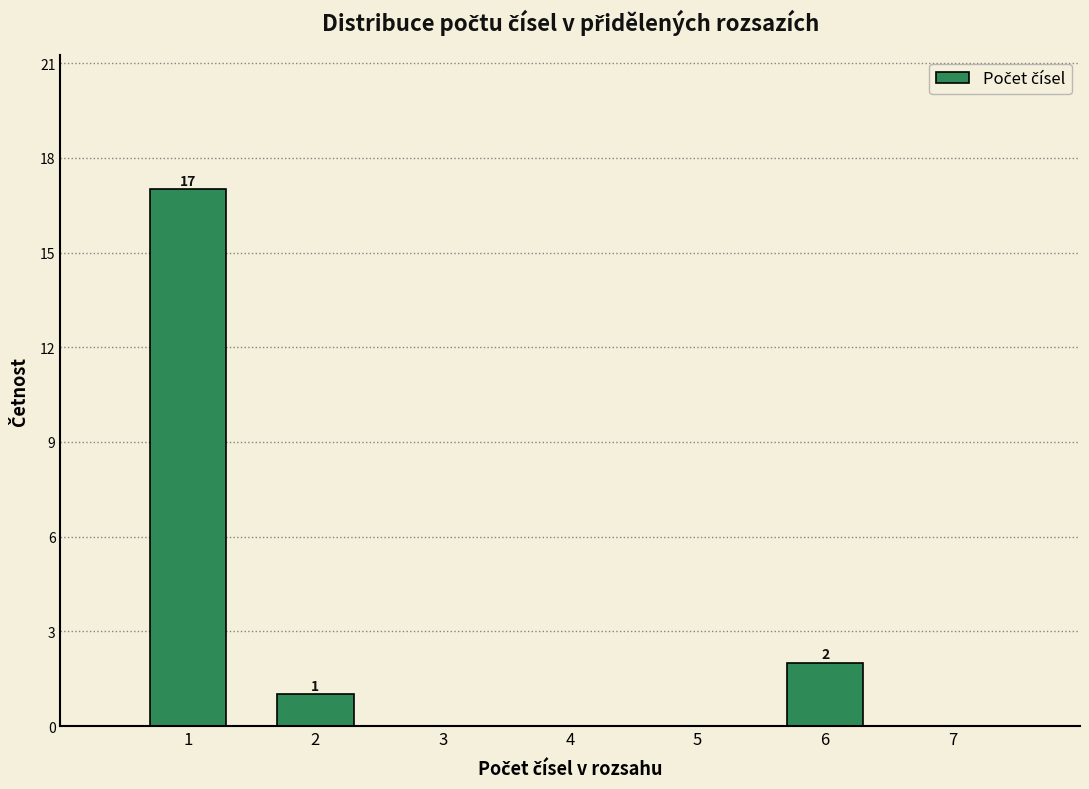

Which range on the x-axis has the tallest bar?

0.5 to 1.5